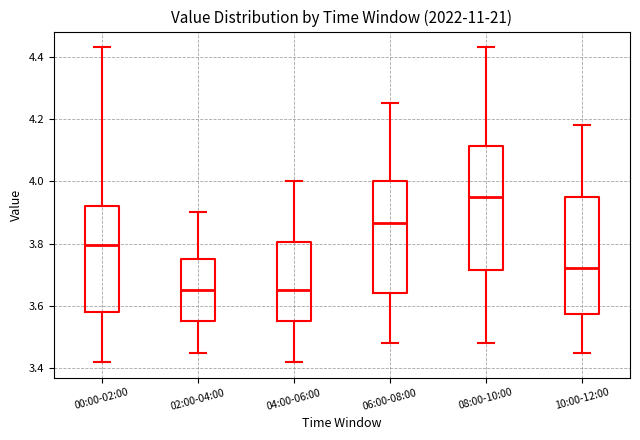

Reading left to right, read every box against the y-axis: the position of its median line, the range the box covers, and the ends of its whiskers. The values are not printed on the chart, so give them approximately, as read against the axis.

00:00-02:00: median 3.80, box 3.58 to 3.92, whiskers 3.42 to 4.44
02:00-04:00: median 3.66, box 3.56 to 3.76, whiskers 3.46 to 3.90
04:00-06:00: median 3.66, box 3.56 to 3.80, whiskers 3.42 to 4.00
06:00-08:00: median 3.86, box 3.64 to 4.00, whiskers 3.48 to 4.26
08:00-10:00: median 3.96, box 3.72 to 4.12, whiskers 3.48 to 4.44
10:00-12:00: median 3.72, box 3.58 to 3.96, whiskers 3.46 to 4.18